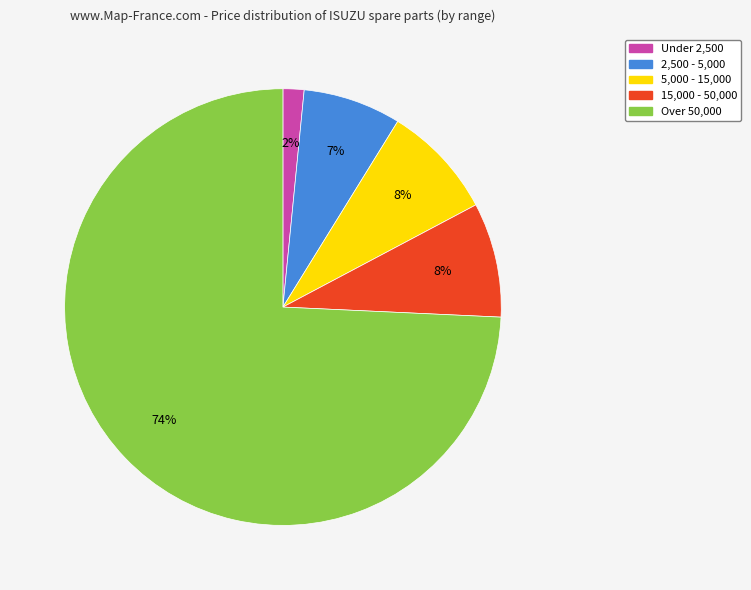

Is there any slice that represents more than half of the pie?

Yes